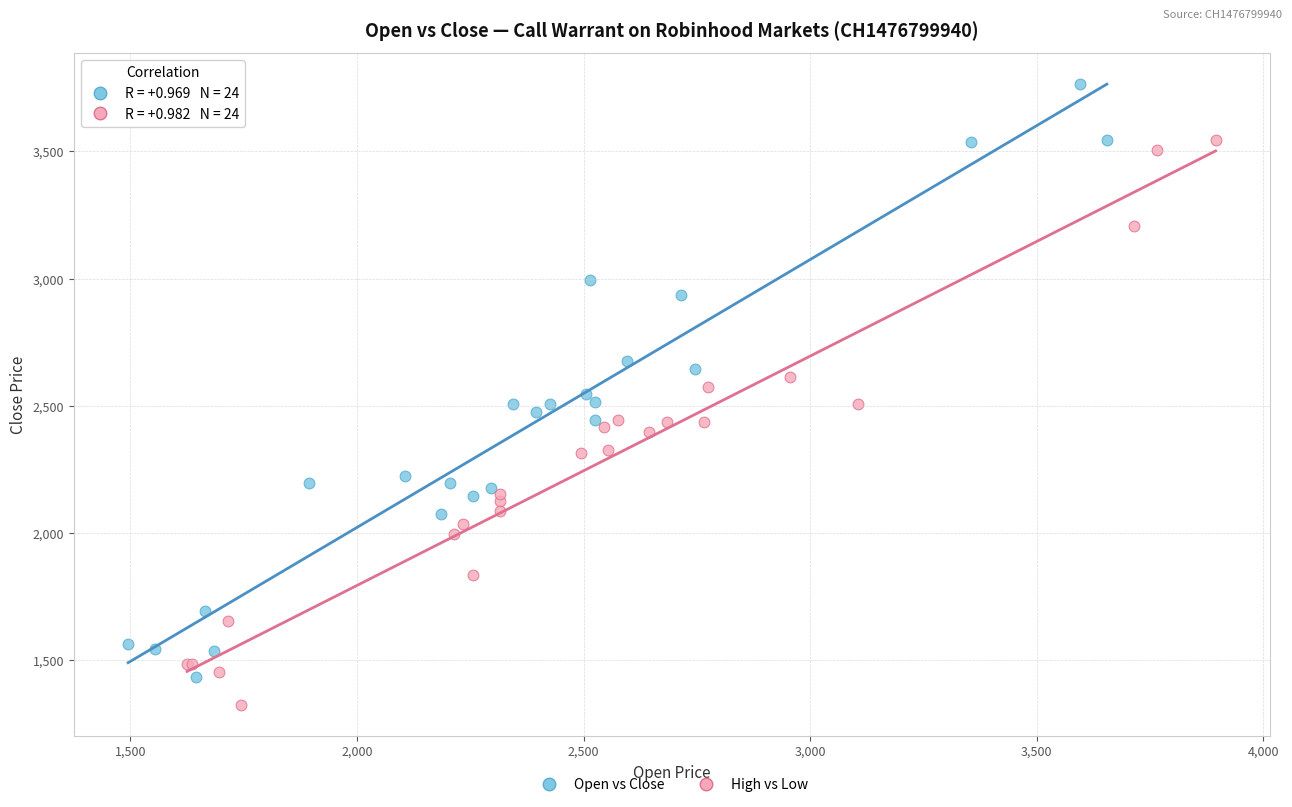

Which series contains the highest Y value?

Open vs Close